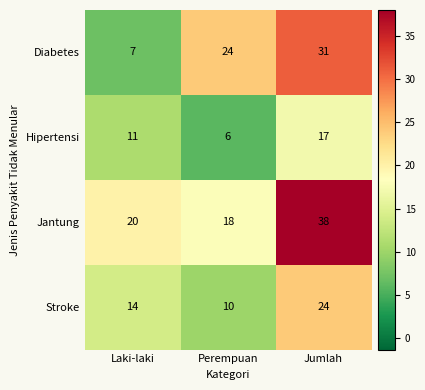

At which category does the chart reach its peak across all series?

Jumlah